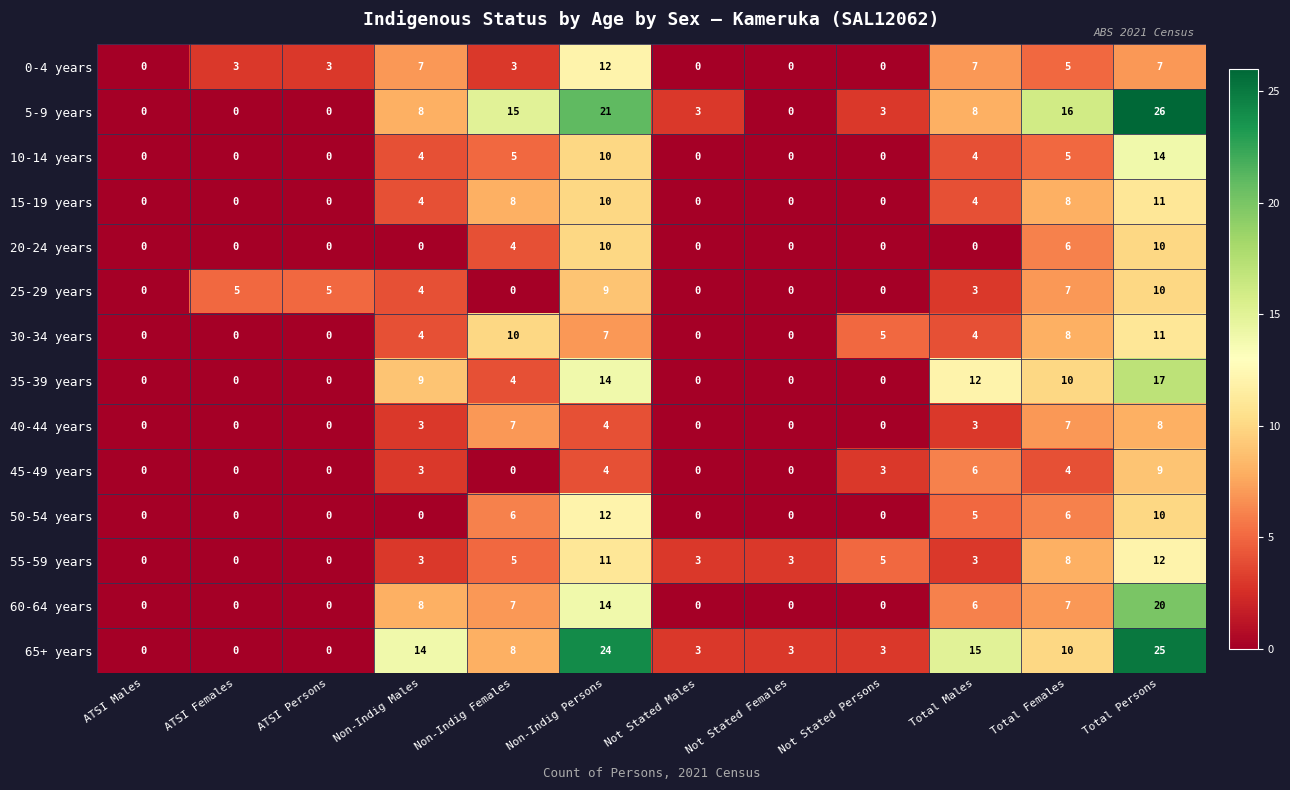

What is the maximum value for 40-44 years?

8